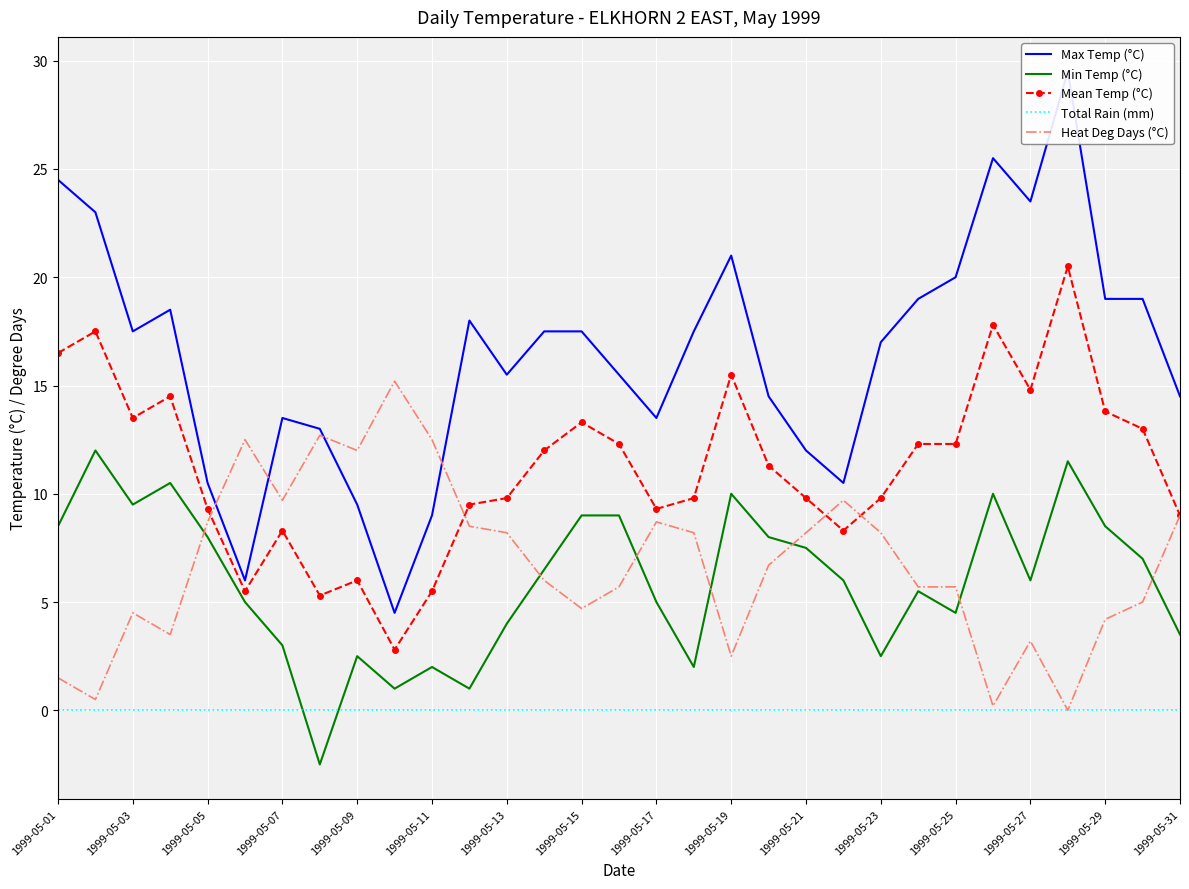

How many values in the Max Temp (°C) series are below 17?

14